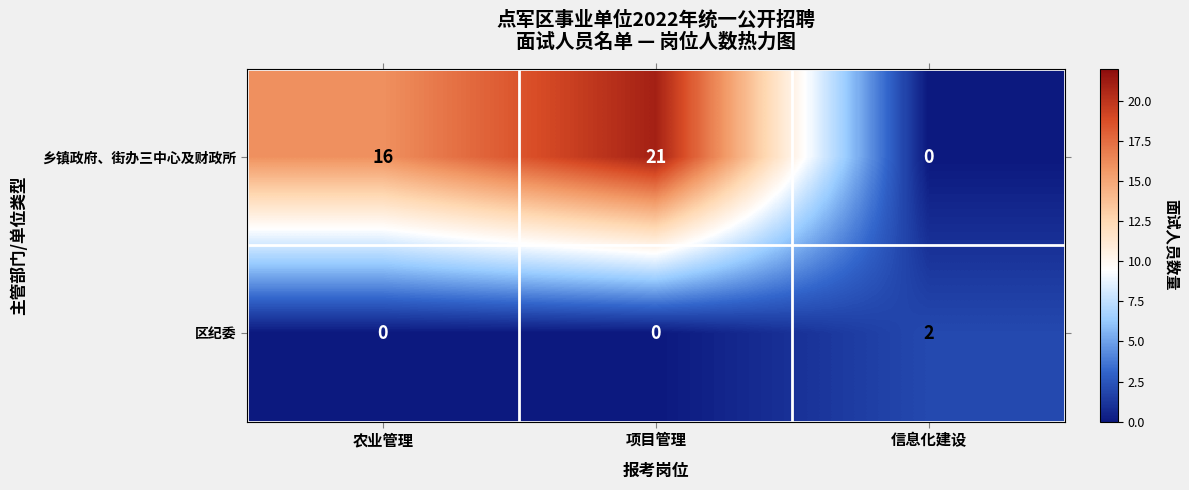

What is the average value of the 乡镇政府、街办三中心及财政所 series?

12